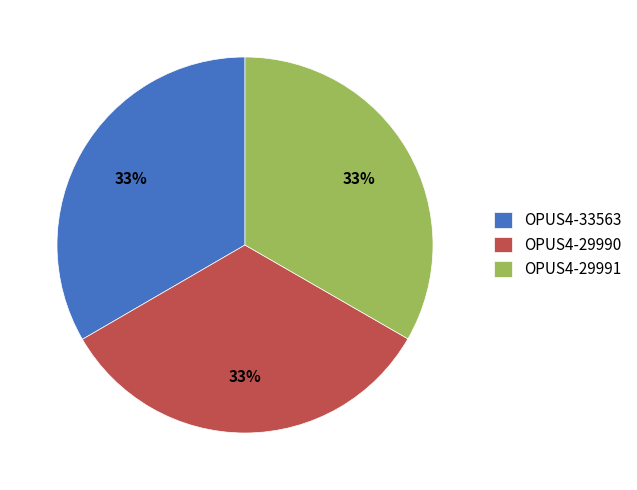

What percentage is the OPUS4-29990 slice, to the nearest percent?

33%